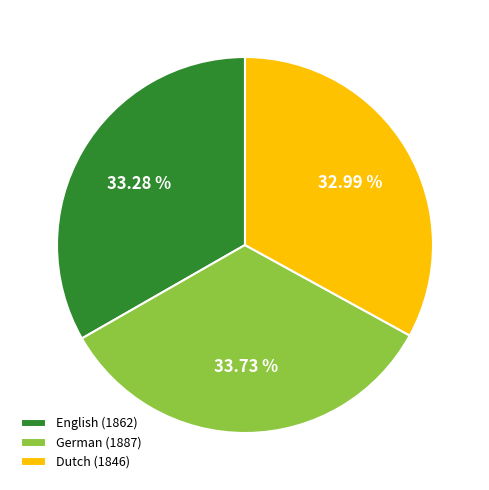

Does Dutch (1846) represent more than half of the total?

No